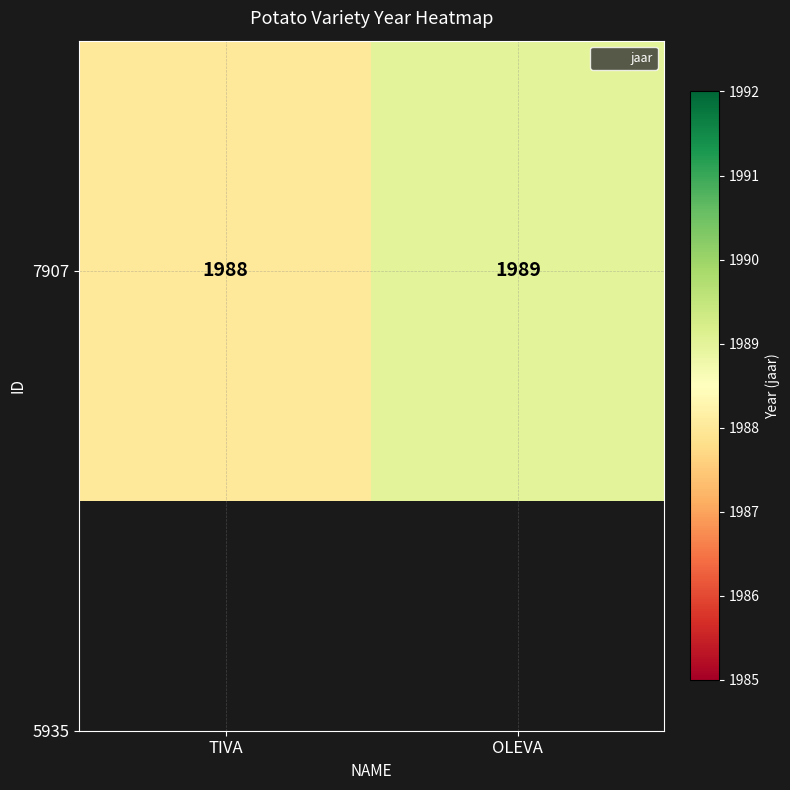

Count the number of categories in the chart.

2